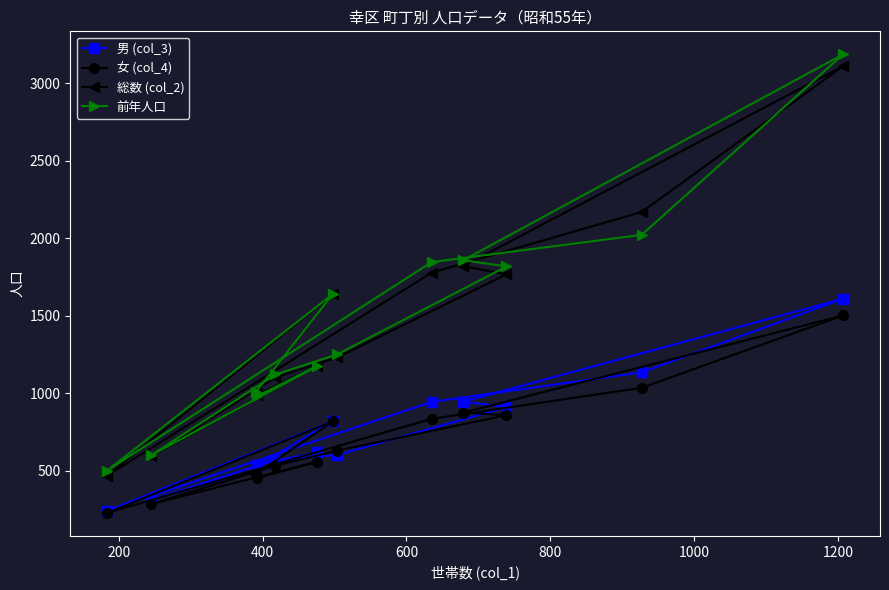

Which series has the widest spread of values?

前年人口